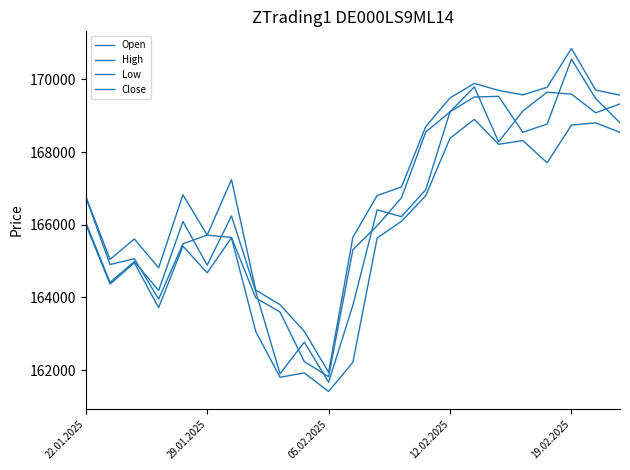

What is the lowest value of the Low series?

161412